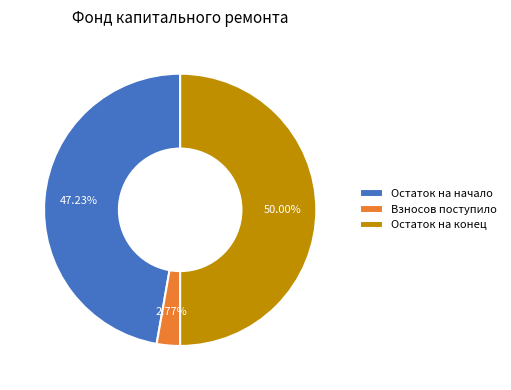

Which category has the biggest portion of the pie?

Остаток на конец